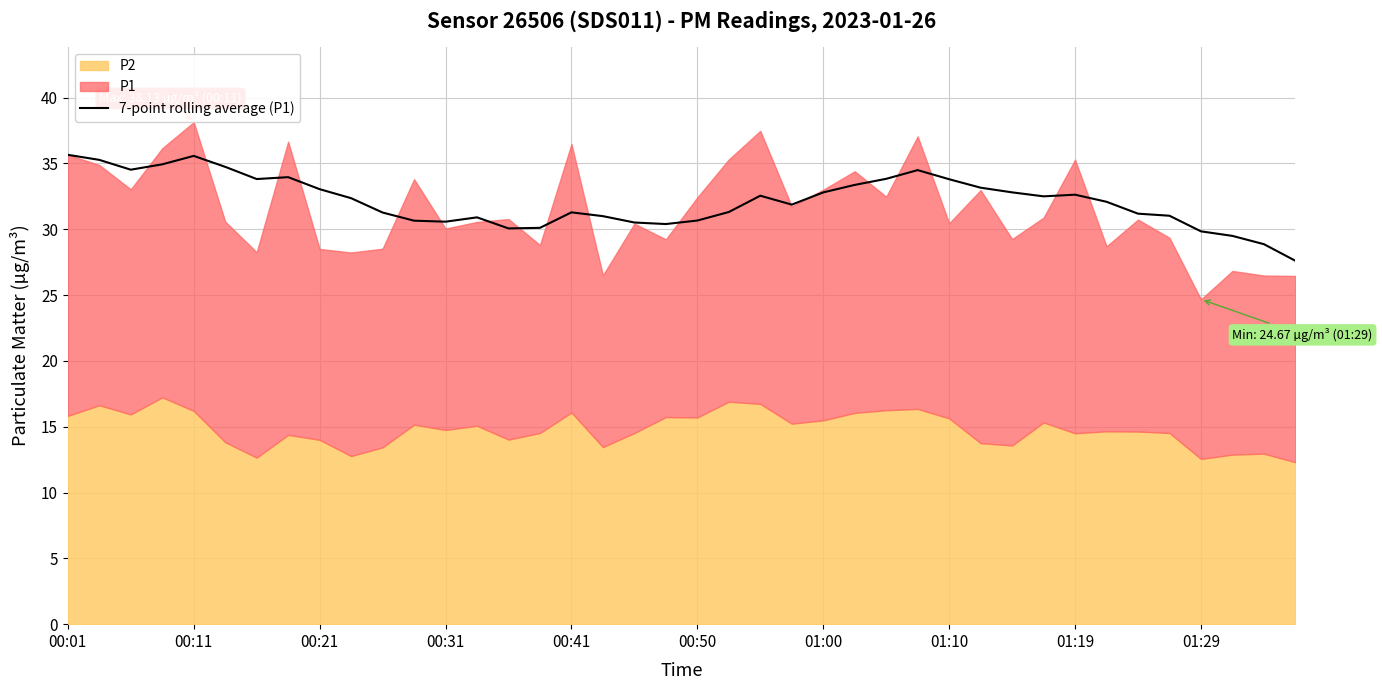

The 7-point rolling average (P1) series shows 40.0 at 01:29. True or false?

False